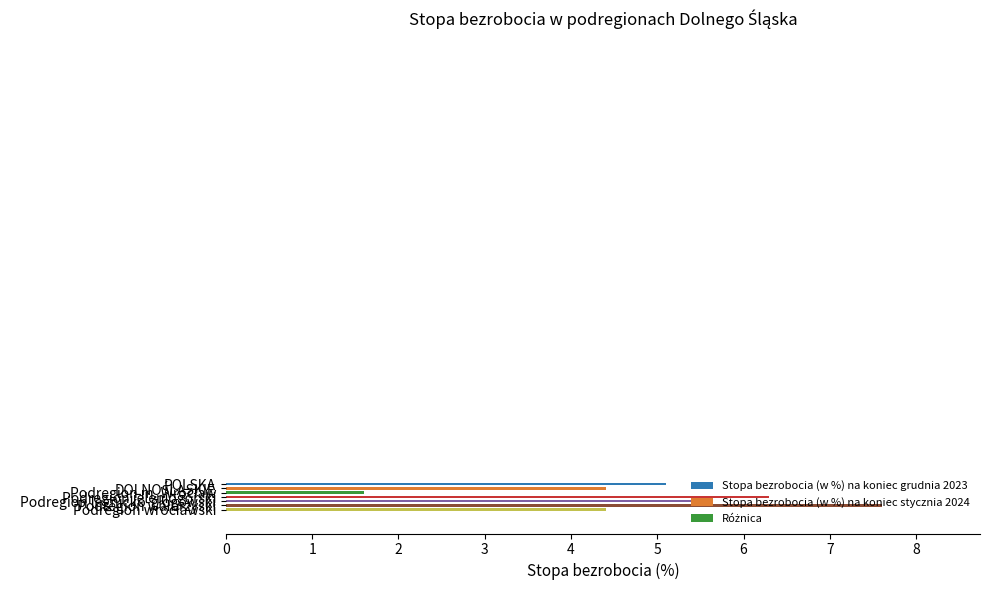

What is the difference between the maximum and minimum values?

6.0